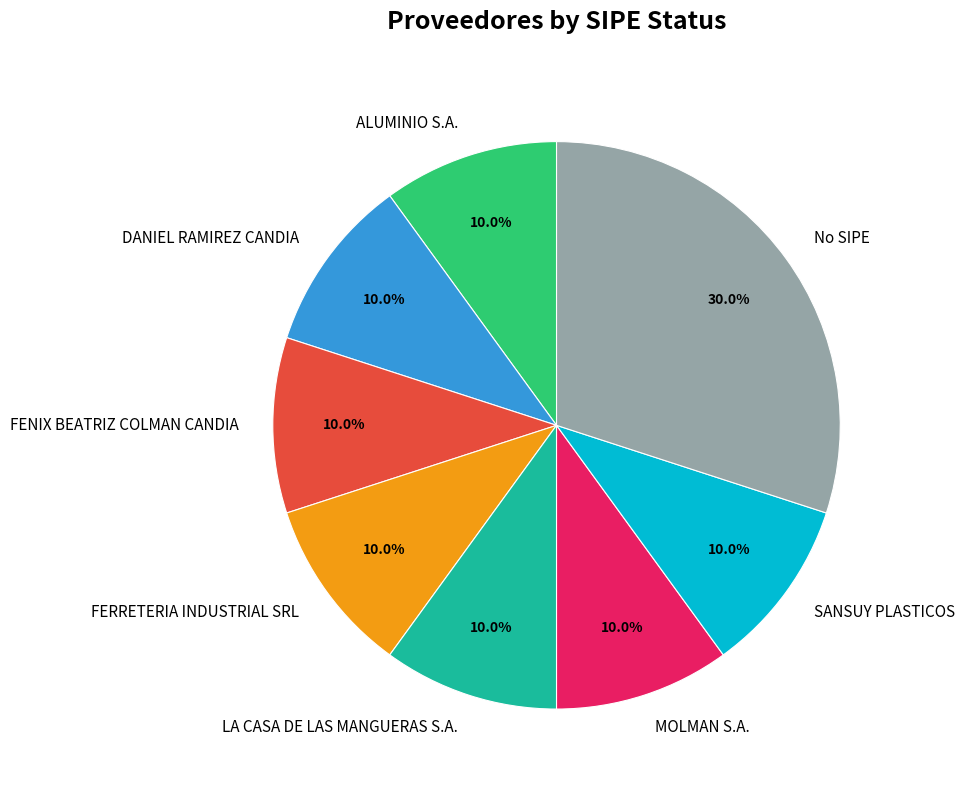

How much of the chart is everything except FENIX BEATRIZ COLMAN CANDIA?

90.0%